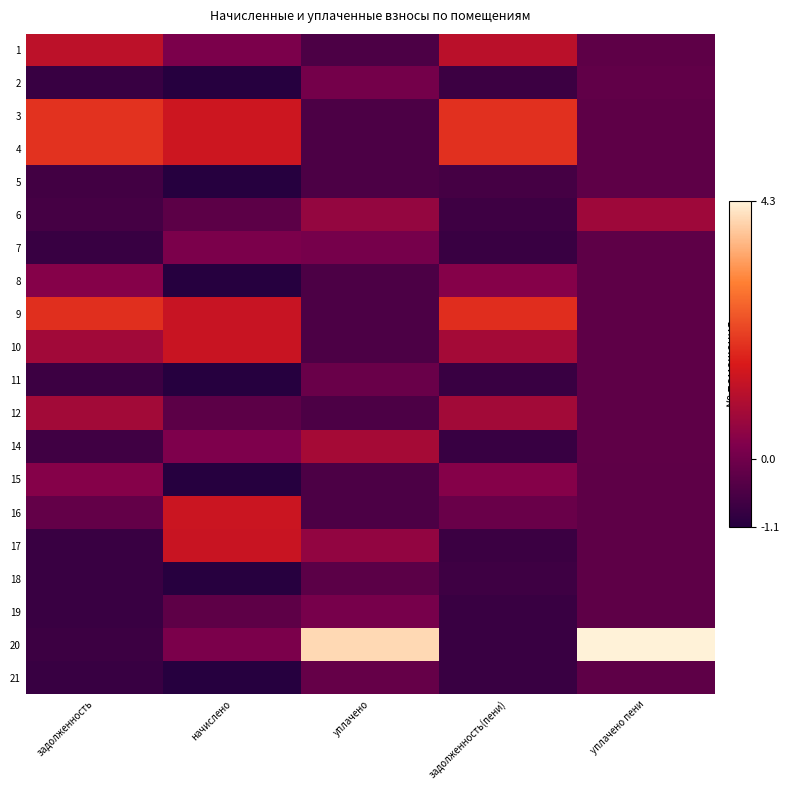

Reading left to right, transcribe all the data shown in this chart.

1: задолженность=1.1	начислено=0.2	уплачено=-0.5	задолженность(пени)=1.1	уплачено пени=-0.3
2: задолженность=-0.8	начислено=-1.1	уплачено=0.1	задолженность(пени)=-0.8	уплачено пени=-0.2
3: задолженность=1.9	начислено=1.4	уплачено=-0.5	задолженность(пени)=1.9	уплачено пени=-0.3
4: задолженность=1.9	начислено=1.4	уплачено=-0.5	задолженность(пени)=1.9	уплачено пени=-0.3
5: задолженность=-0.7	начислено=-1.1	уплачено=-0.5	задолженность(пени)=-0.7	уплачено пени=-0.3
6: задолженность=-0.6	начислено=-0.3	уплачено=0.6	задолженность(пени)=-0.8	уплачено пени=0.7
7: задолженность=-0.9	начислено=0.2	уплачено=0.1	задолженность(пени)=-0.8	уплачено пени=-0.3
8: задолженность=0.3	начислено=-1.1	уплачено=-0.5	задолженность(пени)=0.3	уплачено пени=-0.3
9: задолженность=1.8	начислено=1.3	уплачено=-0.5	задолженность(пени)=1.8	уплачено пени=-0.3
10: задолженность=0.7	начислено=1.3	уплачено=-0.5	задолженность(пени)=0.8	уплачено пени=-0.3
11: задолженность=-0.8	начислено=-1.1	уплачено=-0.1	задолженность(пени)=-0.8	уплачено пени=-0.3
12: задолженность=0.8	начислено=-0.3	уплачено=-0.5	задолженность(пени)=0.8	уплачено пени=-0.3
14: задолженность=-0.7	начислено=0.2	уплачено=0.8	задолженность(пени)=-0.8	уплачено пени=-0.2
15: задолженность=0.3	начислено=-1.1	уплачено=-0.5	задолженность(пени)=0.3	уплачено пени=-0.3
16: задолженность=-0.2	начислено=1.3	уплачено=-0.5	задолженность(пени)=-0.1	уплачено пени=-0.3
17: задолженность=-0.8	начислено=1.3	уплачено=0.5	задолженность(пени)=-0.8	уплачено пени=-0.3
18: задолженность=-0.8	начислено=-1.1	уплачено=-0.3	задолженность(пени)=-0.8	уплачено пени=-0.3
19: задолженность=-0.8	начислено=-0.3	уплачено=0.1	задолженность(пени)=-0.8	уплачено пени=-0.3
20: задолженность=-0.8	начислено=0.2	уплачено=4.0	задолженность(пени)=-0.8	уплачено пени=4.3
21: задолженность=-0.8	начислено=-1.1	уплачено=-0.2	задолженность(пени)=-0.8	уплачено пени=-0.3